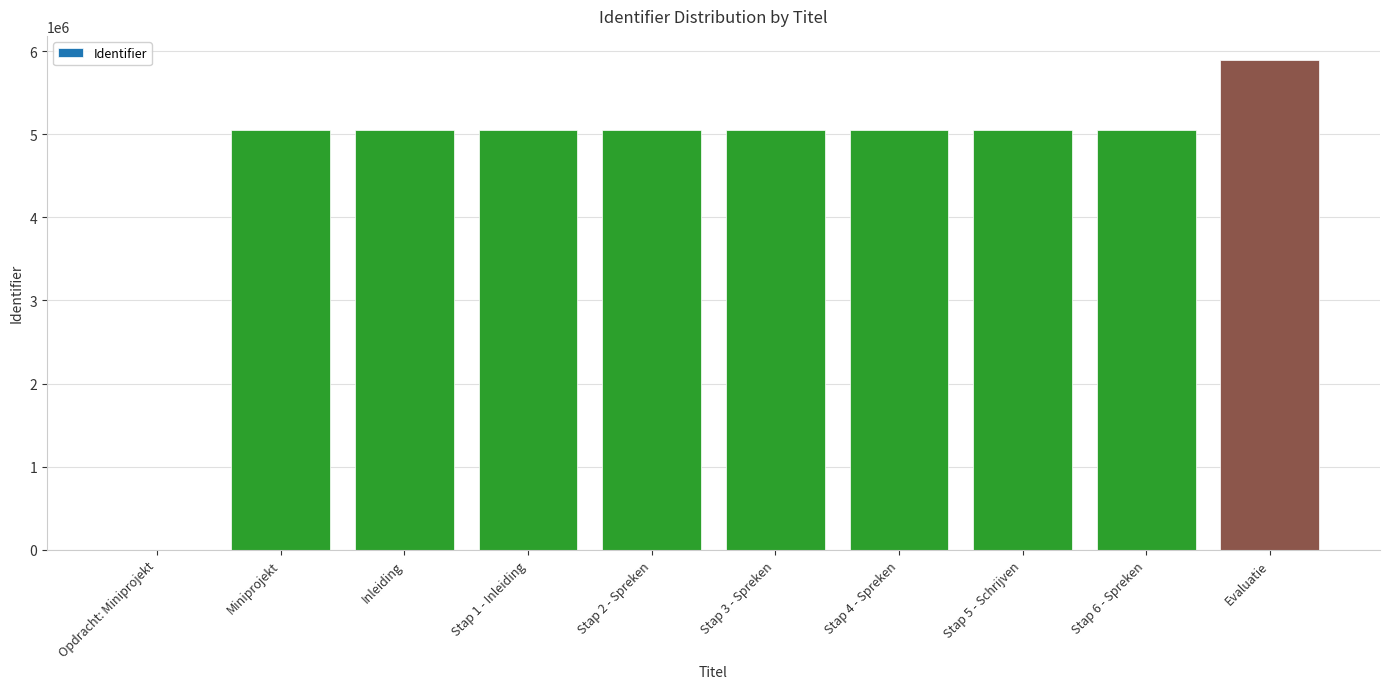

Does the chart contain stacked bars?

No